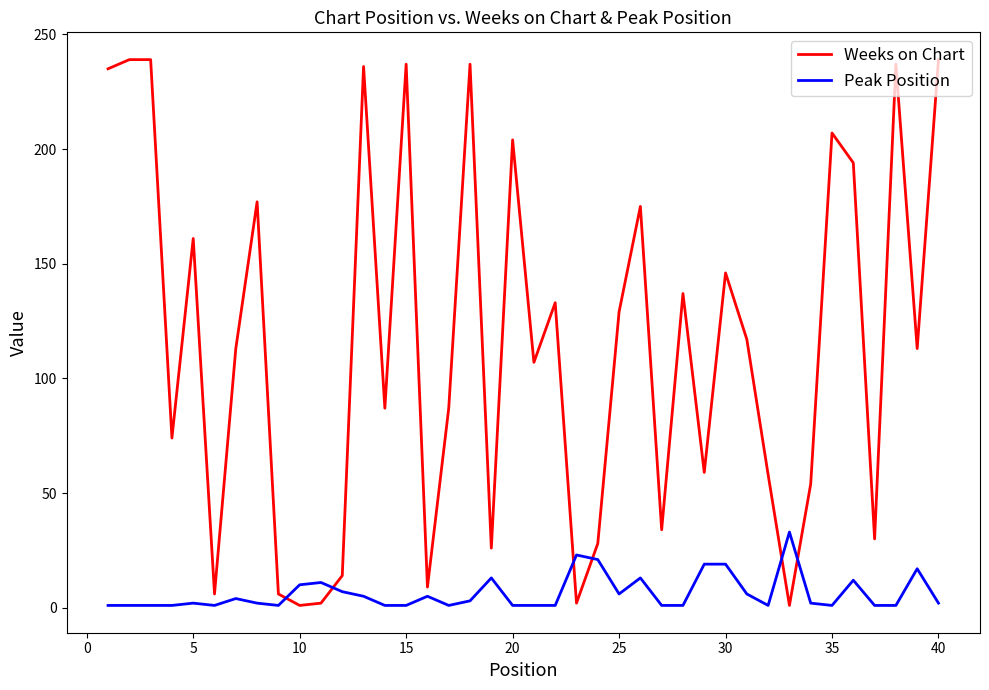

What is the maximum value shown in the chart?

239